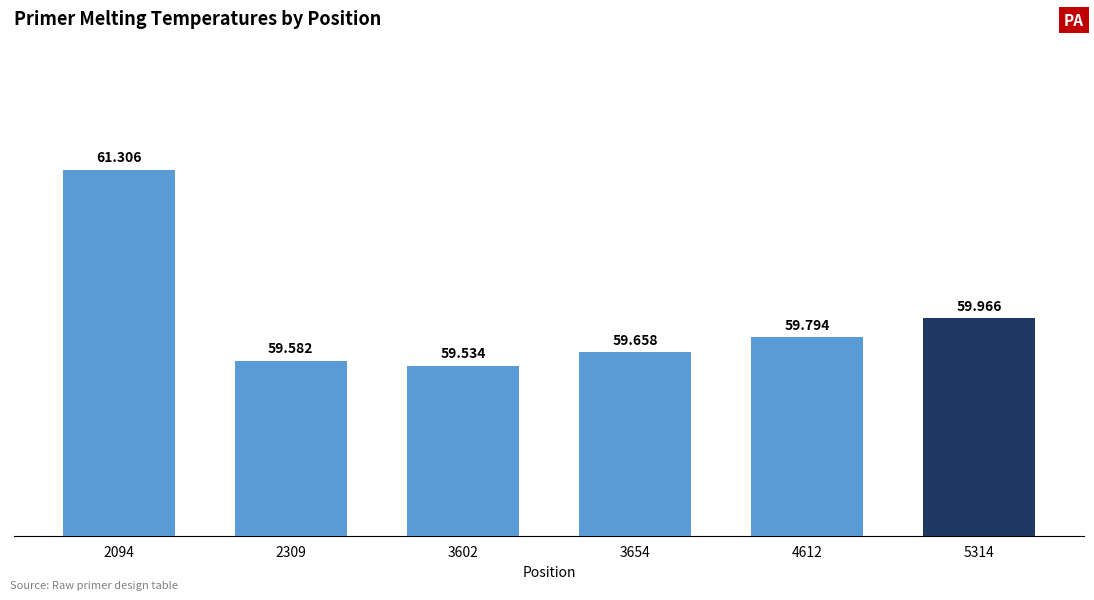

The value at 3602 is 59.5. True or false?

True